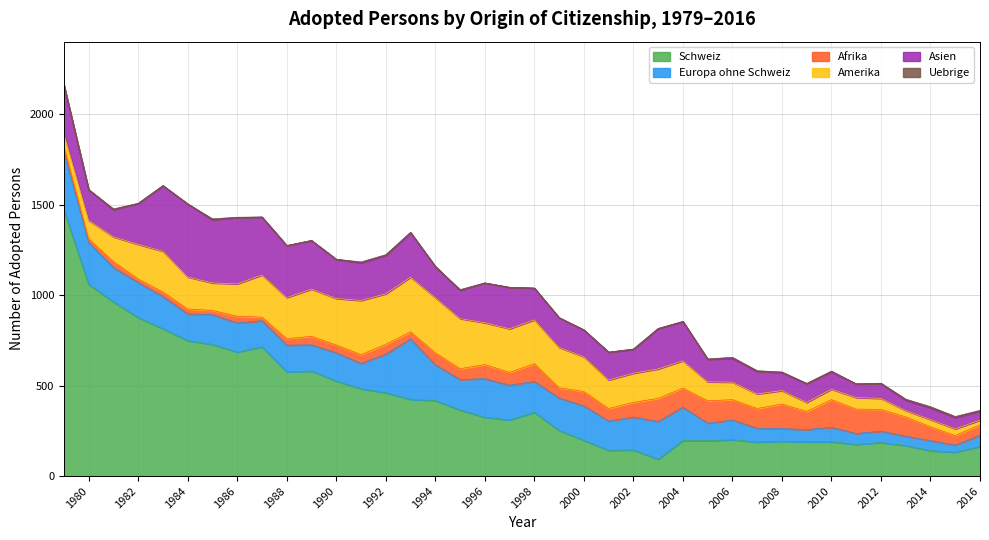

What are all the series names shown in the legend?

Schweiz, Europa ohne Schweiz, Afrika, Amerika, Asien, Uebrige